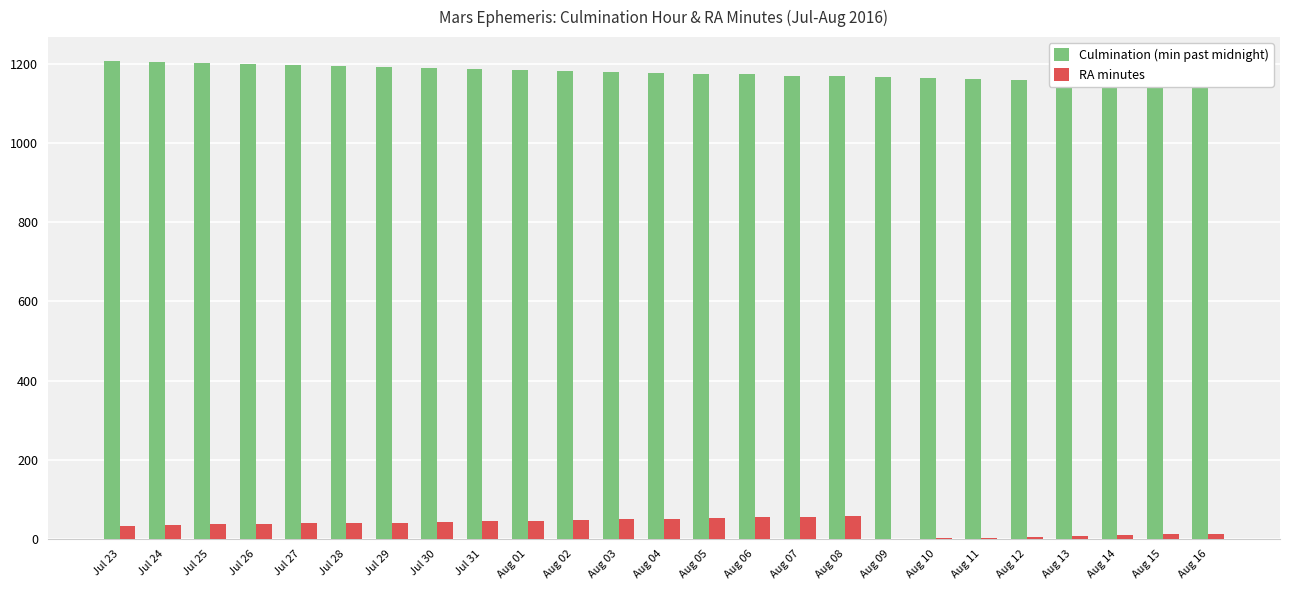

Which series has the widest spread of values?

RA minutes